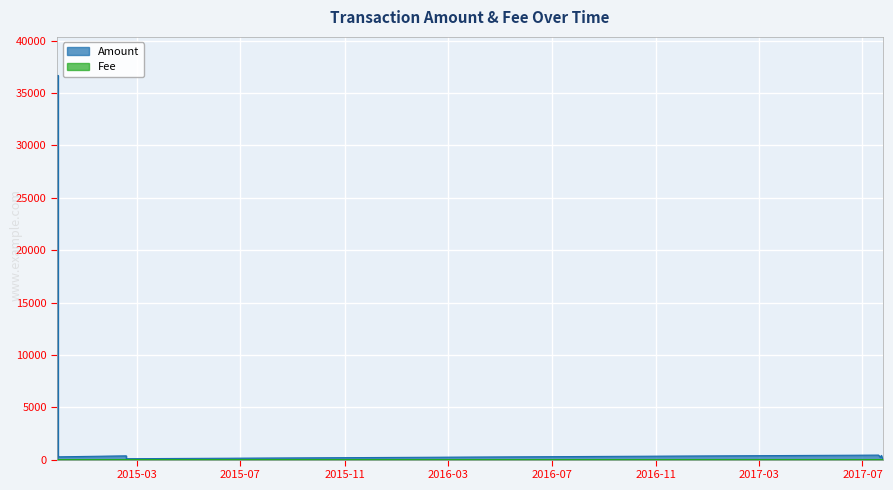

Is it true that Amount equals 429.6 at 2017-07-19 22:03?

True